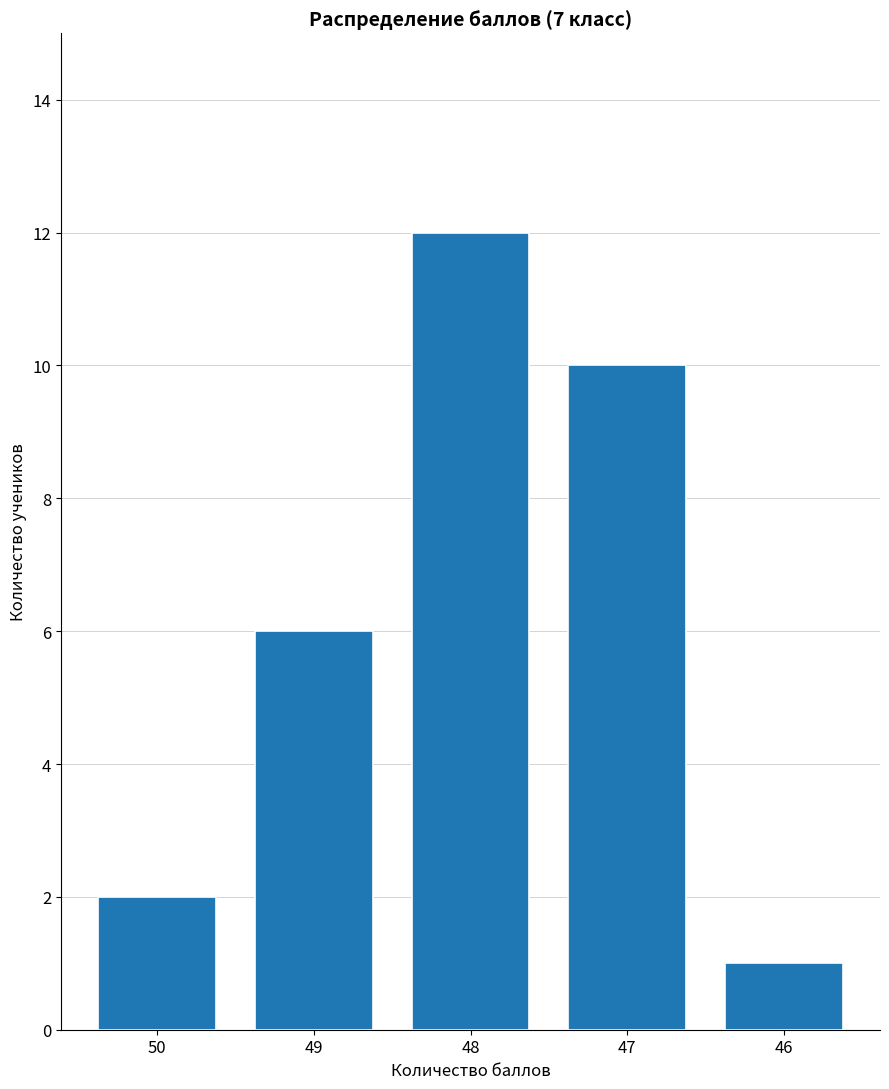

Is it true that the value at 46 is 1?

True